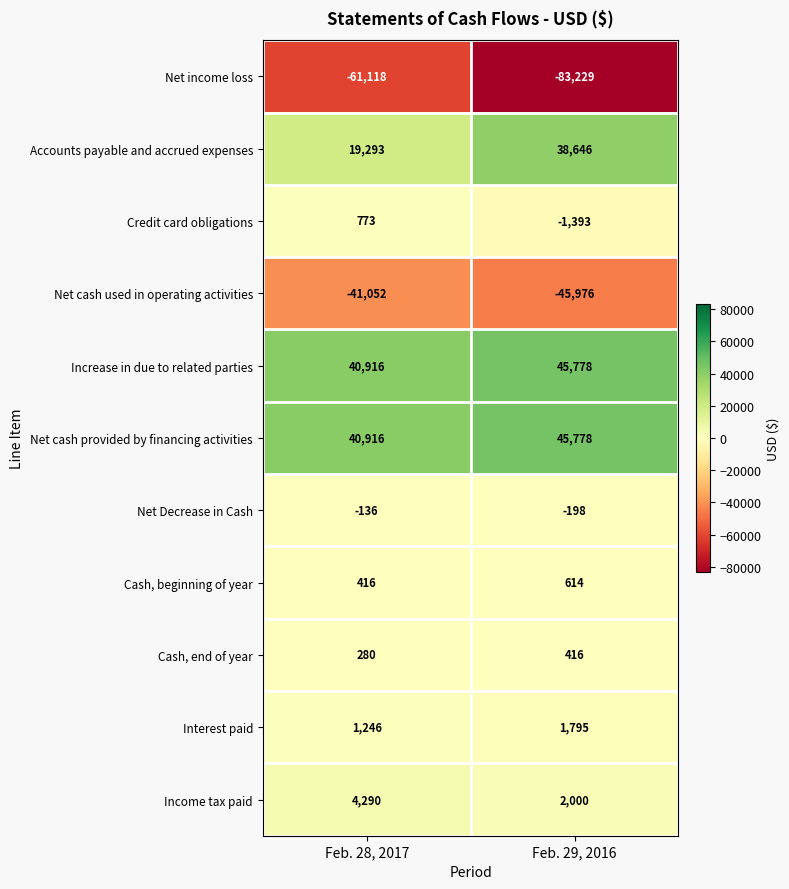

Rank the categories by Increase in due to related parties value from highest to lowest.

Feb. 29, 2016, Feb. 28, 2017